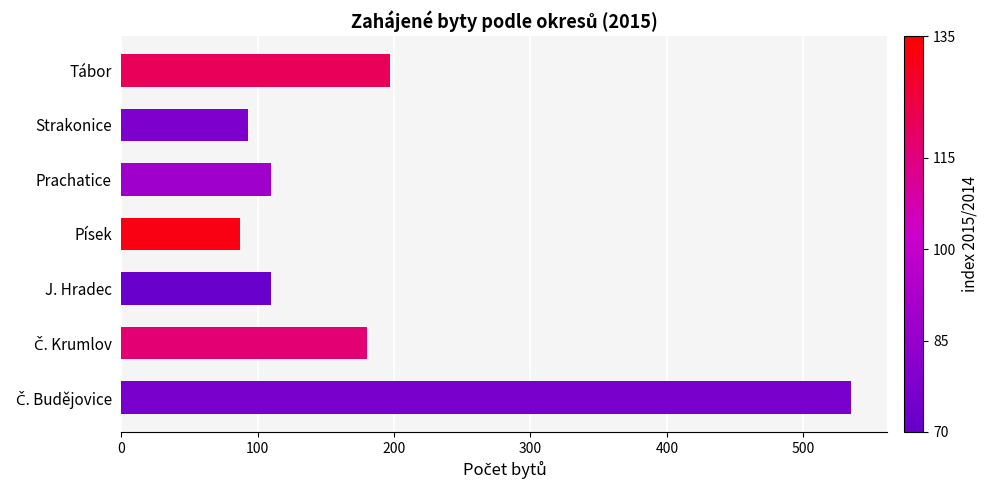

Which has a higher value, Písek or J. Hradec?

J. Hradec